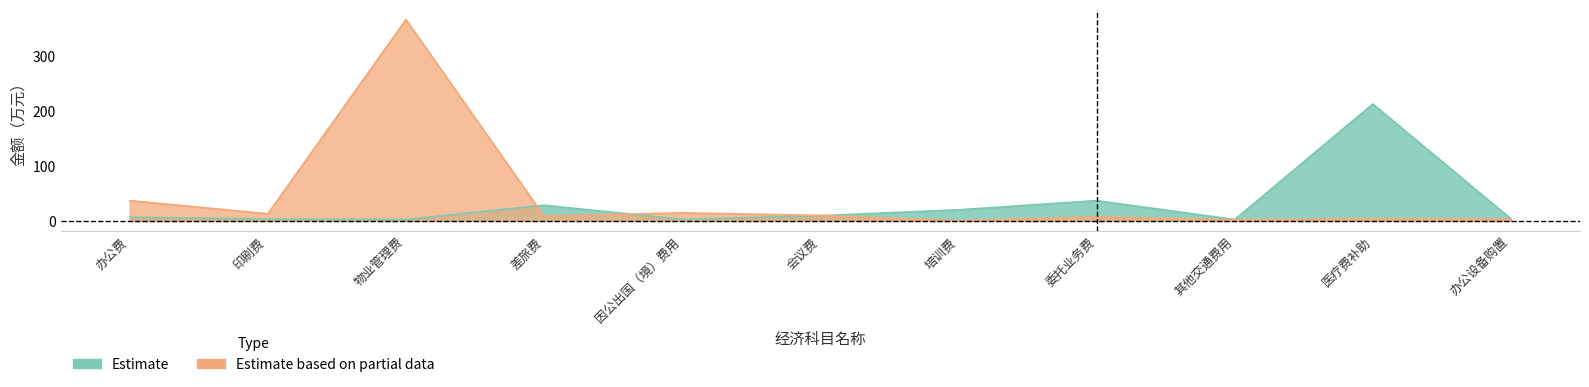

Reading left to right, transcribe all the data shown in this chart.

Estimate: 6.7	3.2	2.6	28.5	2.8	9.6	20.2	37.0	2.5	213.0	3.8
Estimate based on partial data: 37.0	13.0	366.7	8.5	14.7	10.0	0.5	7.2	2.1	3.7	3.0